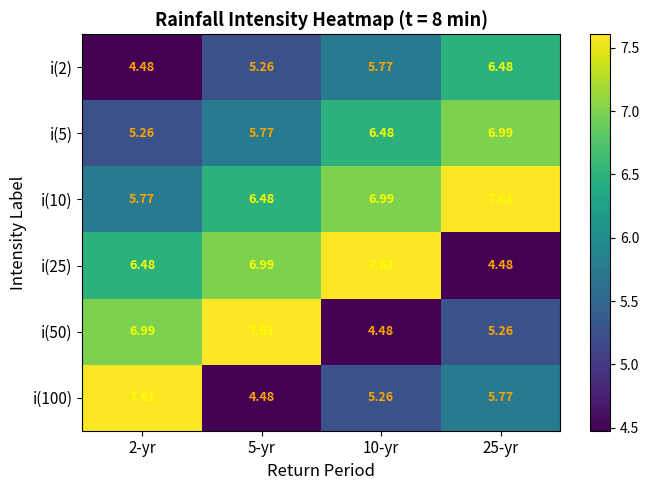

Between 2-yr and 5-yr, which series saw the biggest shift?

i(100)